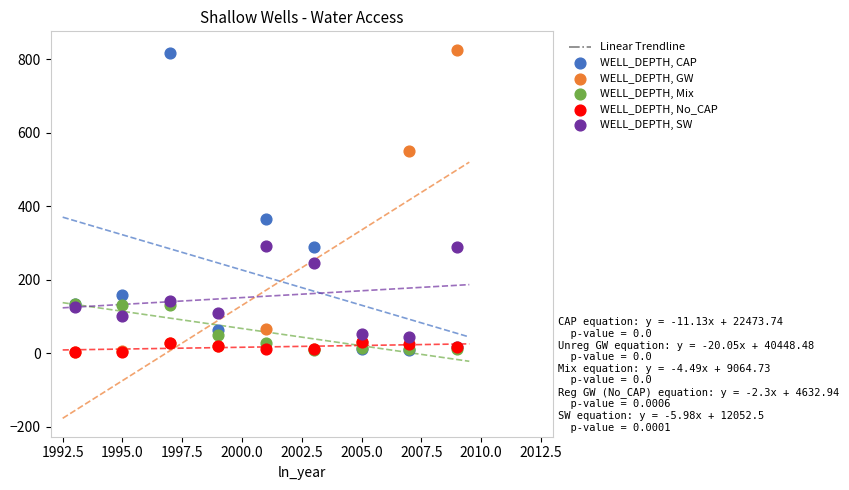

Across all series, what Y value is closest to 415?

364.3